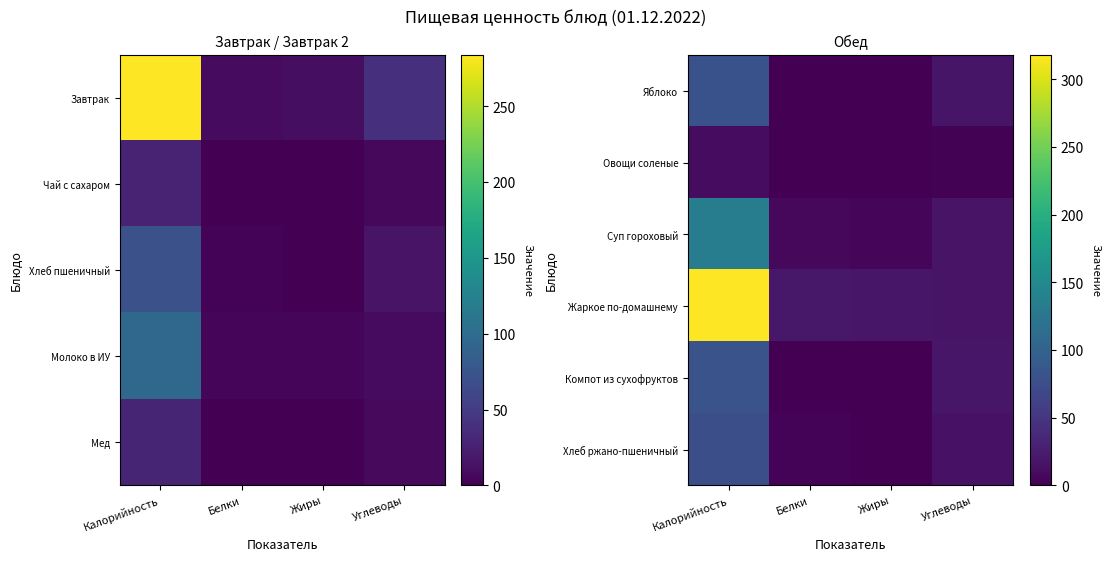

What is the total value across all series at Углеводы?

88.6